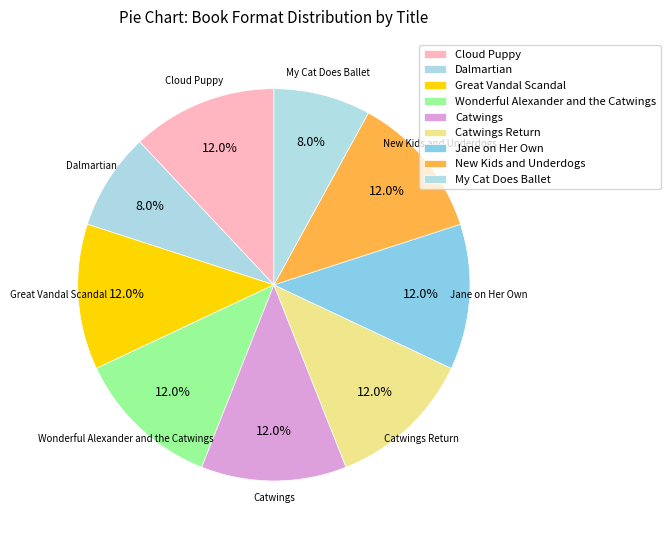

Is there any slice that represents more than half of the pie?

No